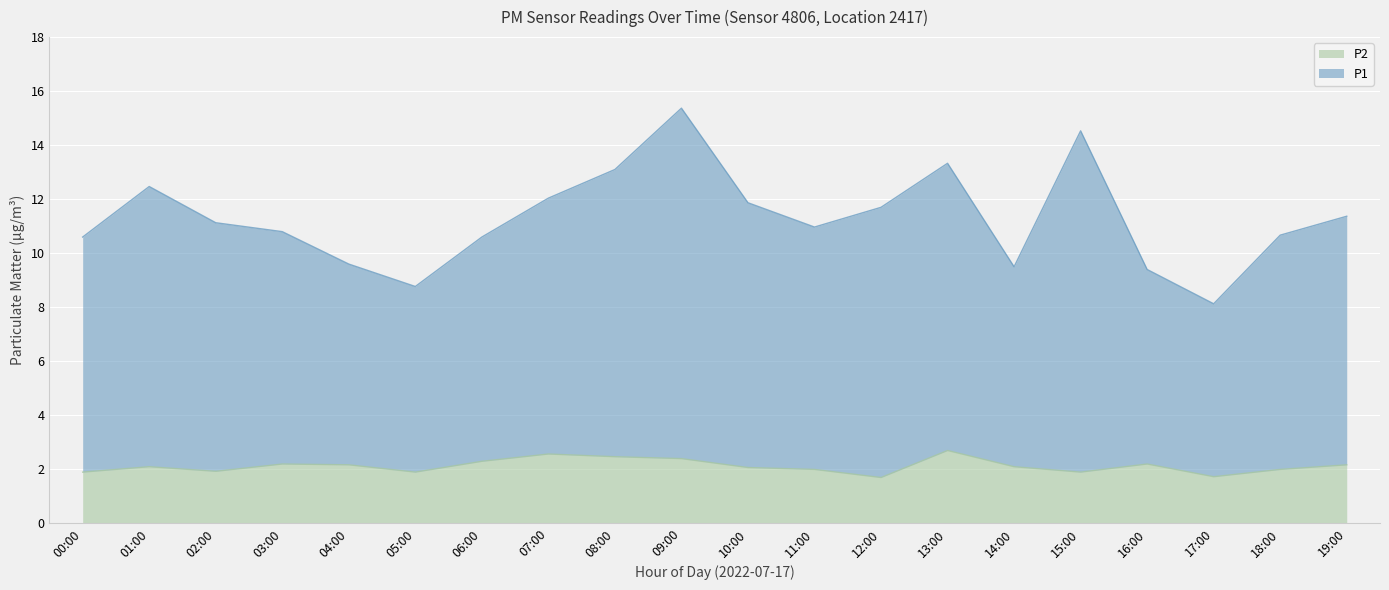

What are all the series names shown in the legend?

P2, P1